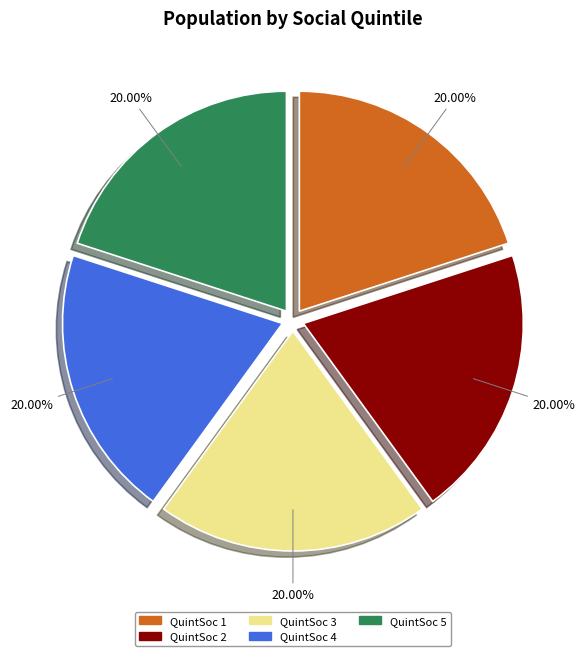

What is the ratio of the value at QuintSoc 5 to the value at QuintSoc 2?

1.0